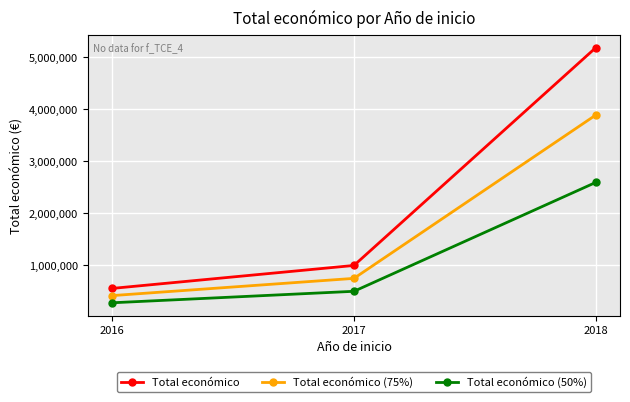

List the series in order of their peak value, highest first.

Total económico, Total económico (75%), Total económico (50%)